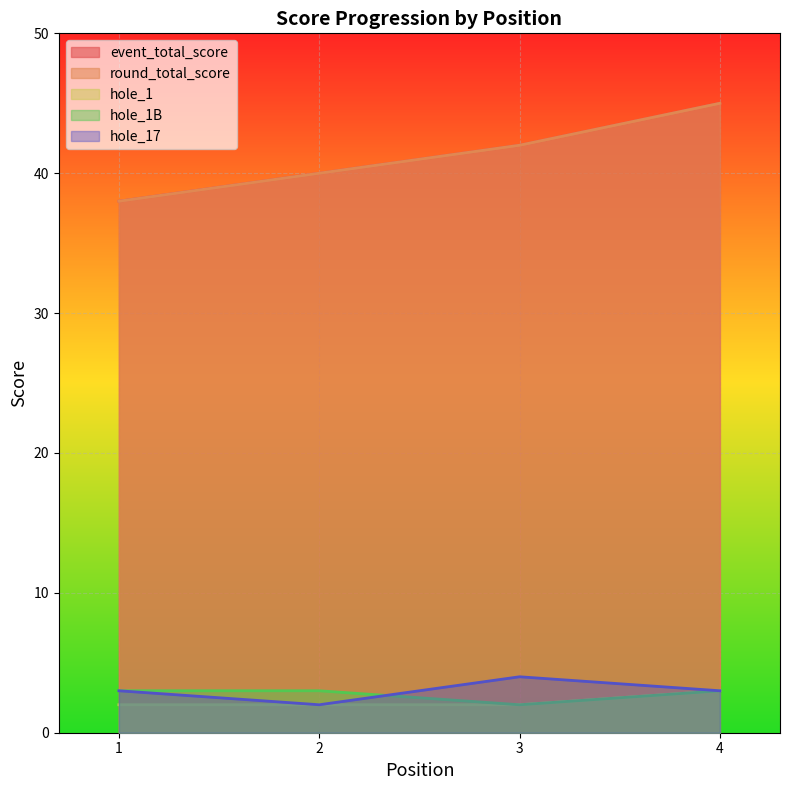

Reading right to left, transcribe all the data shown in this chart.

event_total_score: 4=45	3=42	2=40	1=38
round_total_score: 4=45	3=42	2=40	1=38
hole_1: 4=3	3=2	2=2	1=2
hole_1B: 4=3	3=2	2=3	1=3
hole_17: 4=3	3=4	2=2	1=3